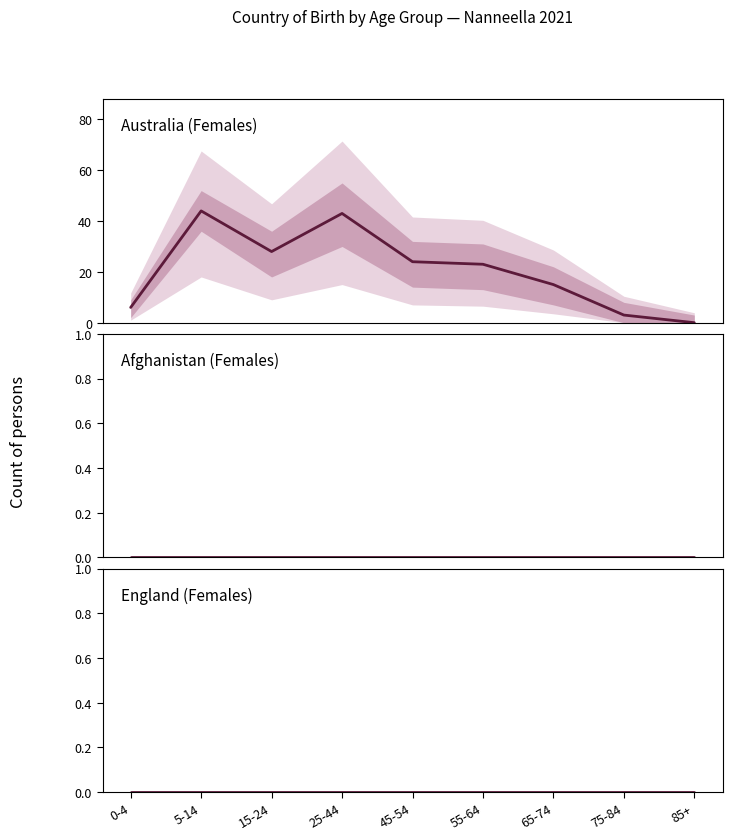

How many values in Australia (Females) are above zero?

8